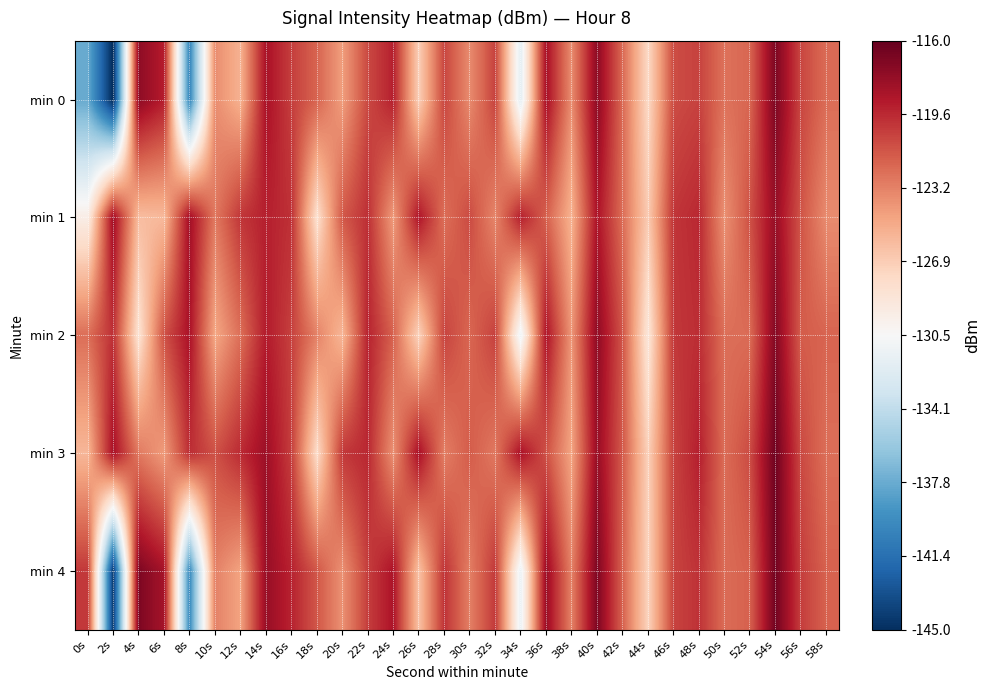

Reading left to right, extract all data points from this chart.

min 0: 0s=-137.8	2s=-145.3	4s=-117.5	6s=-119.1	8s=-140.1	10s=-123.7	12s=-125.4	14s=-118.5	16s=-120.5	18s=-122.0	20s=-124.5	22s=-120.9	24s=-119.3	26s=-127.0	28s=-120.8	30s=-123.6	32s=-120.6	34s=-132.0	36s=-118.4	38s=-123.7	40s=-117.5	42s=-122.2	44s=-127.6	46s=-121.1	48s=-120.6	50s=-122.6	52s=-122.1	54s=-116.9	56s=-120.8	58s=-122.3
min 1: 0s=-129.5	2s=-118.1	4s=-126.0	6s=-125.8	8s=-118.3	10s=-122.9	12s=-120.1	14s=-119.3	16s=-119.9	18s=-128.1	20s=-121.5	22s=-119.9	24s=-124.3	26s=-118.8	28s=-122.5	30s=-121.0	32s=-123.5	34s=-119.2	36s=-121.9	38s=-125.4	40s=-118.7	42s=-122.3	44s=-126.8	46s=-120.1	48s=-119.6	50s=-123.9	52s=-121.2	54s=-117.9	56s=-121.3	58s=-123.7
min 2: 0s=-122.5	2s=-119.9	4s=-128.3	6s=-121.2	8s=-118.6	10s=-124.9	12s=-122.5	14s=-119.0	16s=-120.6	18s=-123.2	20s=-125.7	22s=-119.3	24s=-121.9	26s=-127.2	28s=-120.7	30s=-122.1	32s=-120.6	34s=-131.2	36s=-118.7	38s=-124.1	40s=-117.6	42s=-121.3	44s=-128.7	46s=-120.2	48s=-119.8	50s=-122.5	52s=-122.3	54s=-117.1	56s=-121.7	58s=-122.0
min 3: 0s=-125.7	2s=-118.5	4s=-122.9	6s=-124.3	8s=-119.8	10s=-121.2	12s=-119.7	14s=-118.1	16s=-120.5	18s=-127.8	20s=-120.2	22s=-119.6	24s=-123.9	26s=-118.5	28s=-123.1	30s=-121.7	32s=-122.9	34s=-118.6	36s=-121.2	38s=-124.8	40s=-117.9	42s=-121.6	44s=-127.1	46s=-120.7	48s=-119.2	50s=-122.3	52s=-121.0	54s=-116.3	56s=-120.9	58s=-122.5
min 4: 0s=-120.2	2s=-144.6	4s=-116.9	6s=-118.5	8s=-139.8	10s=-123.2	12s=-124.7	14s=-117.9	16s=-119.3	18s=-121.5	20s=-123.9	22s=-120.5	24s=-118.7	26s=-126.2	28s=-120.0	30s=-123.1	32s=-120.2	34s=-131.5	36s=-117.9	38s=-123.2	40s=-116.9	42s=-121.9	44s=-127.2	46s=-120.7	48s=-120.0	50s=-122.3	52s=-121.9	54s=-116.5	56s=-120.5	58s=-121.9